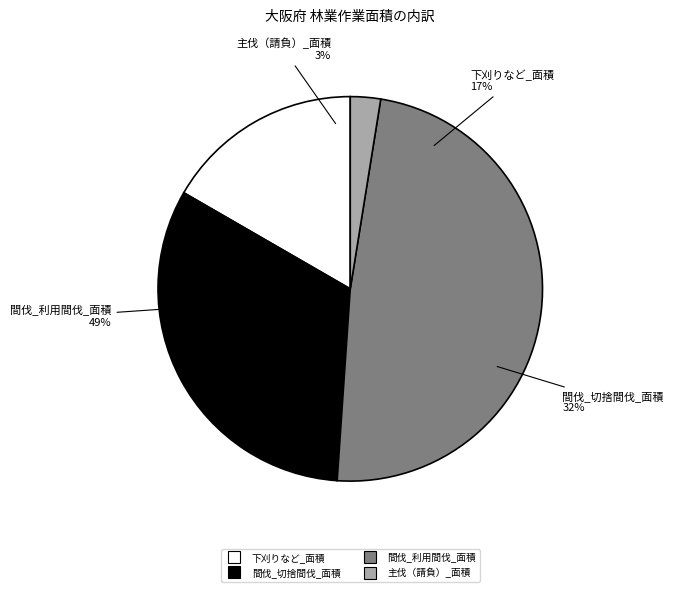

How many slices are in this pie chart?

4